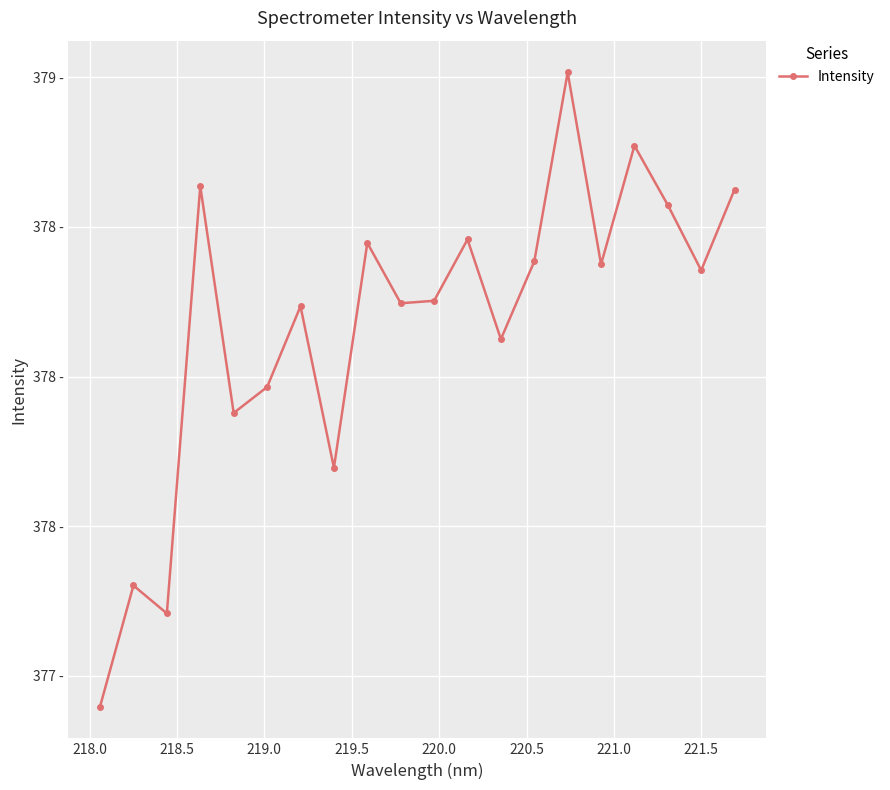

Where is the first local minimum?

218.5